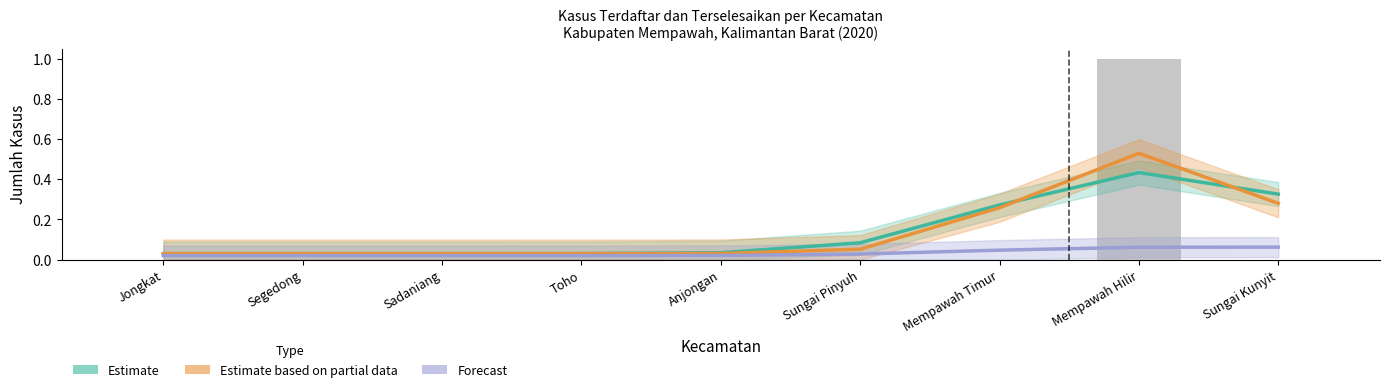

True or false: Estimate (kasus_terselesaikan) has a value of 0.0 at Segedong.

True